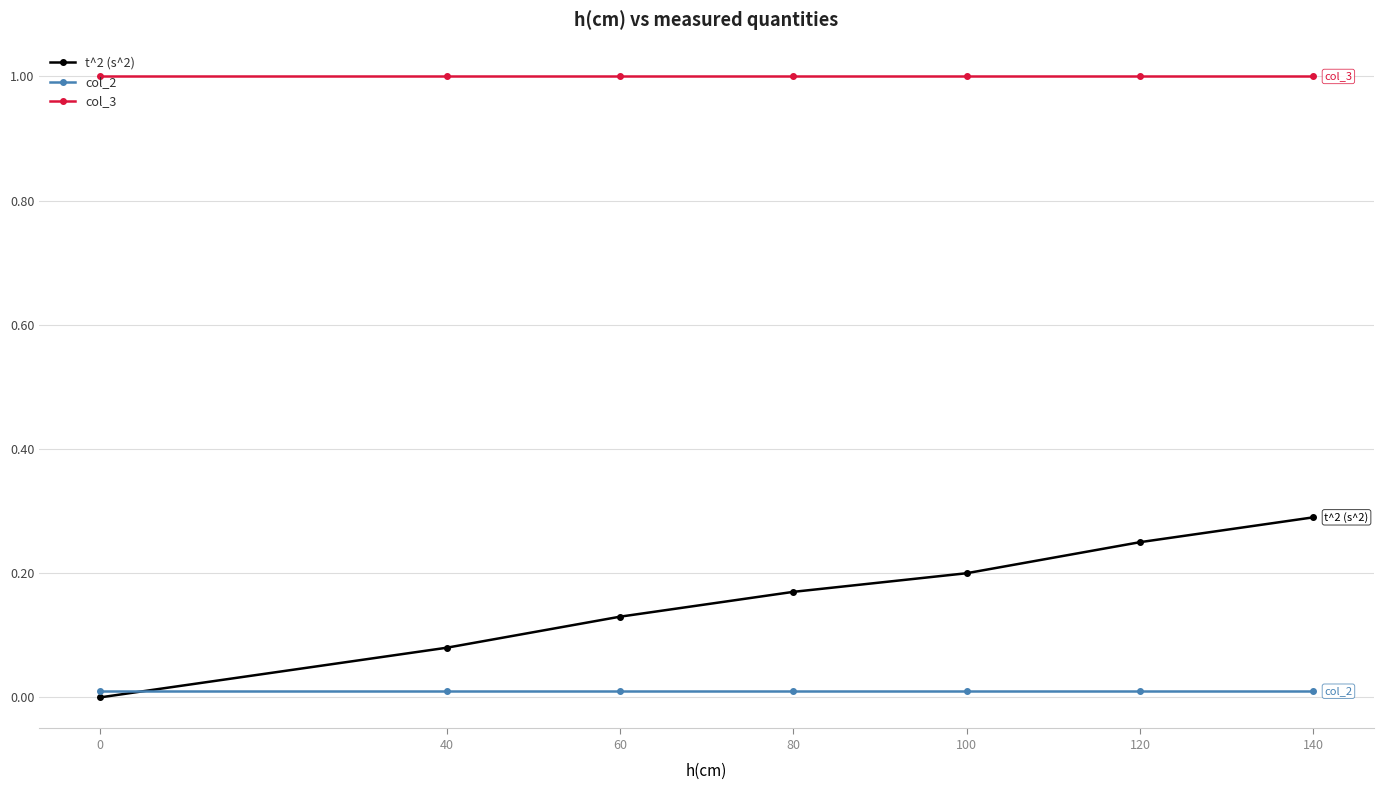

Which series has the largest total across all categories?

col_3